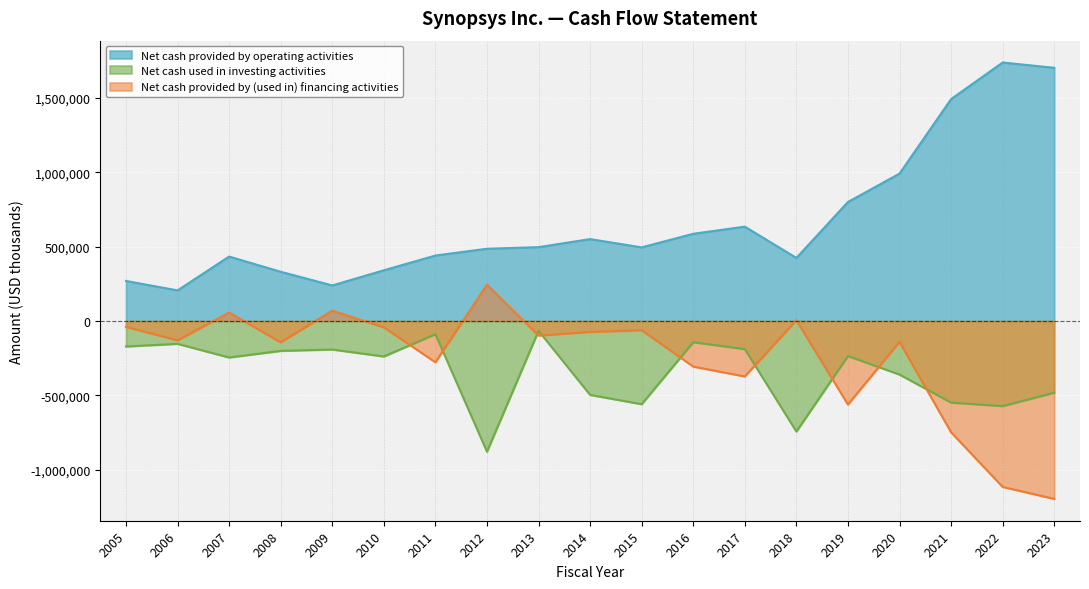

How many lines are shown in the chart?

3